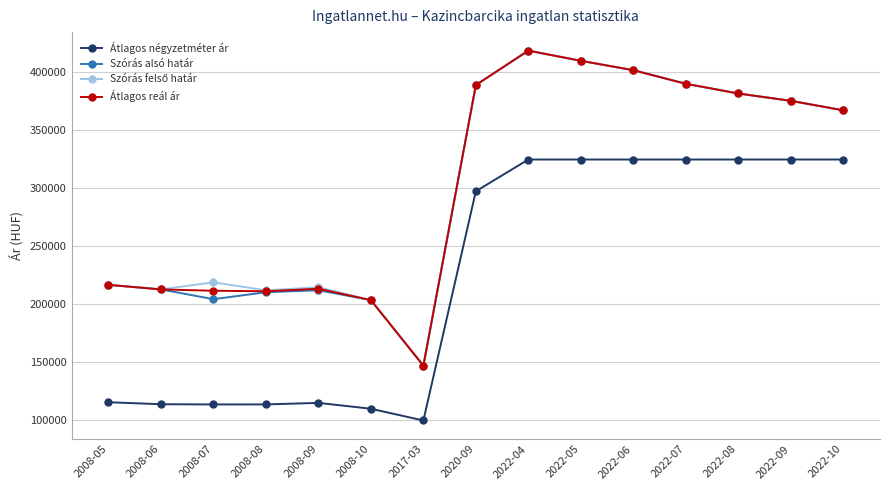

How many categories are shown in the chart?

15